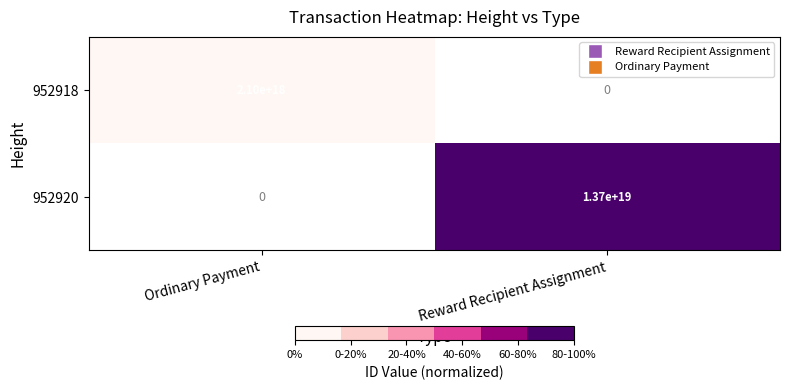

True or false: 952918 has a value of 1391392483454564864 at Ordinary Payment.

False